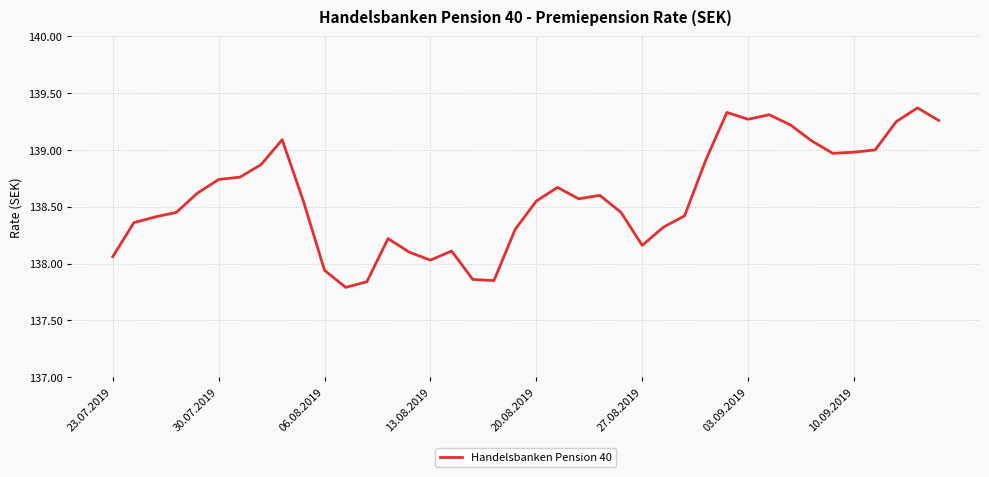

What is the difference between the maximum and minimum values?

1.6